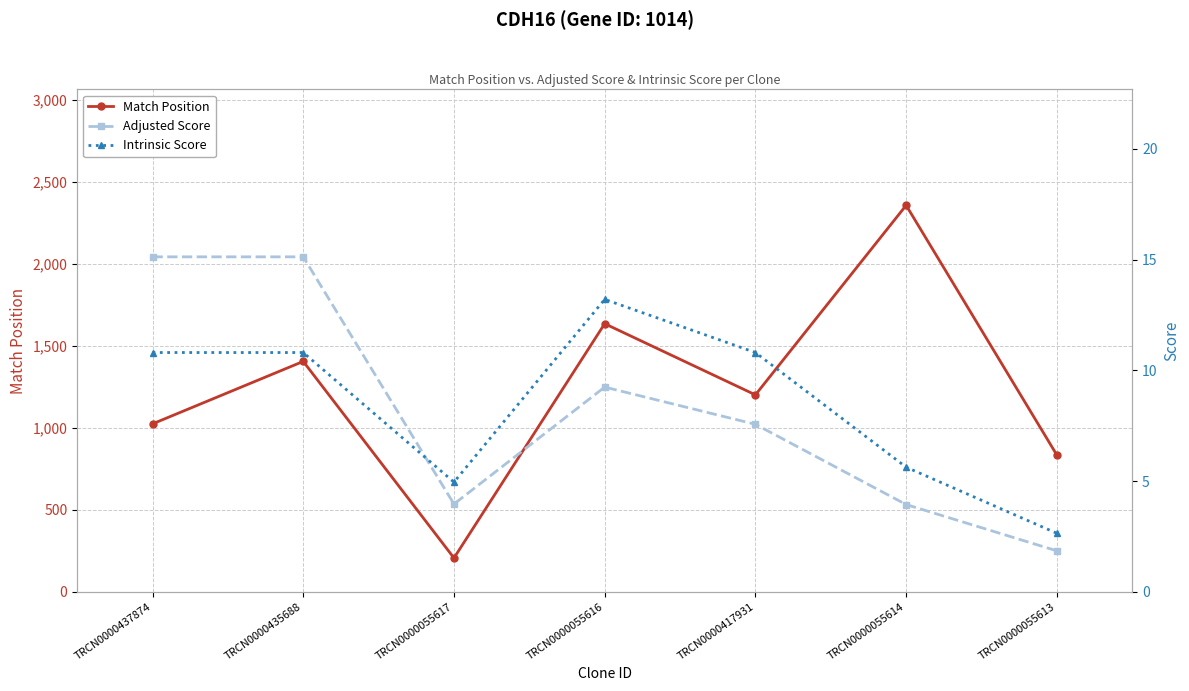

Where is the first local maximum for Match Position?

TRCN0000435688